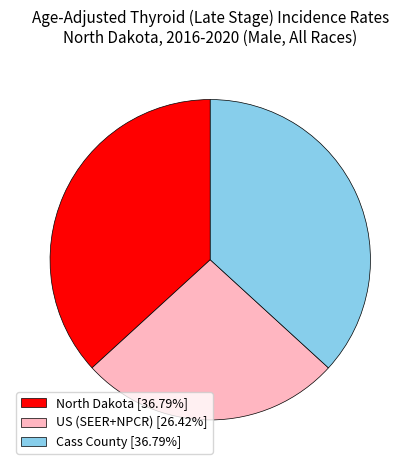

Which slice is the smallest?

US (SEER+NPCR)